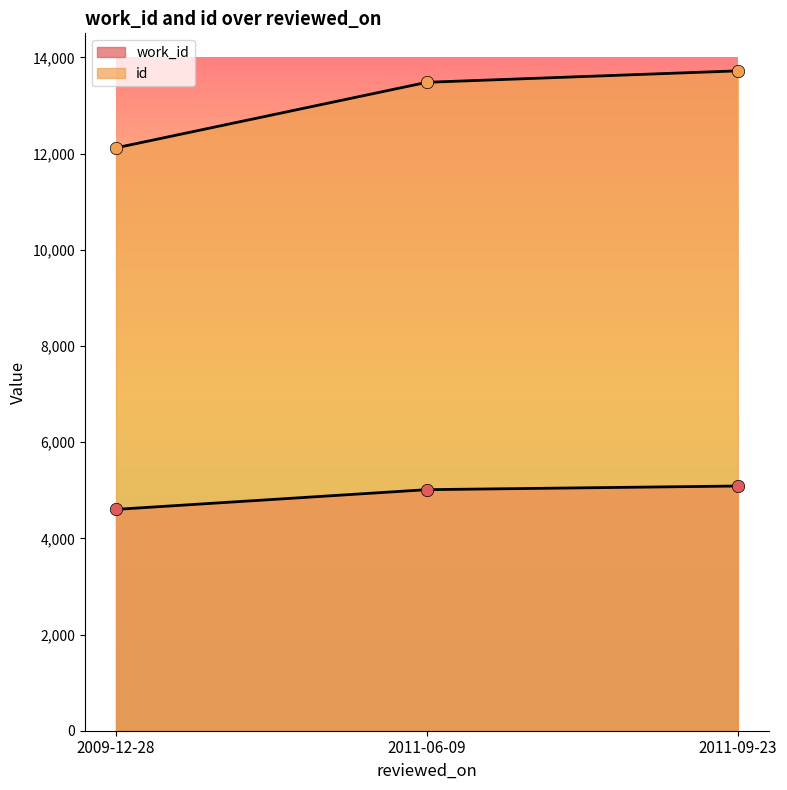

What are all the series names shown in the legend?

work_id, id